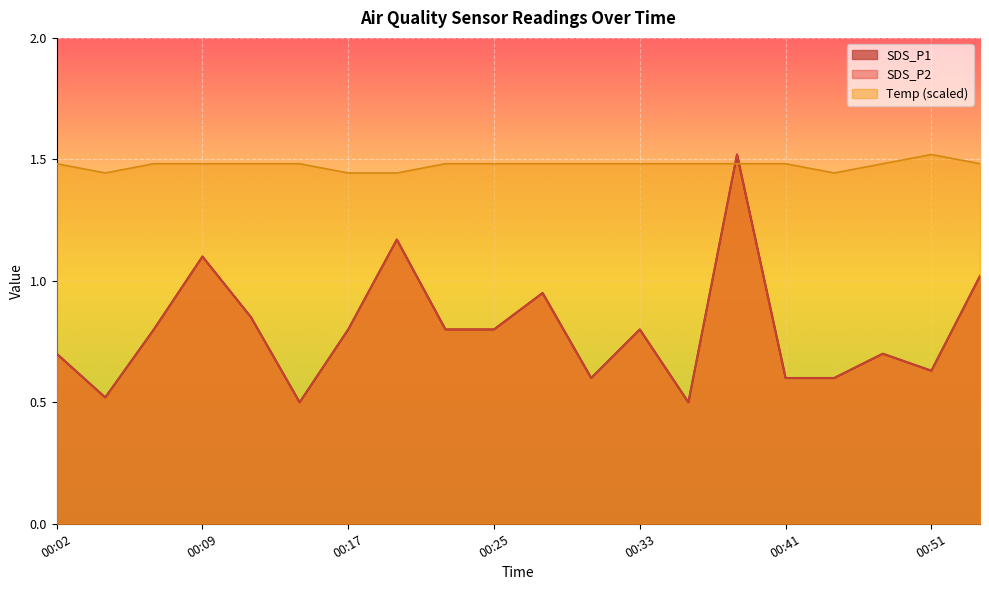

What is the difference between the highest and lowest values at 00:54?

0.5